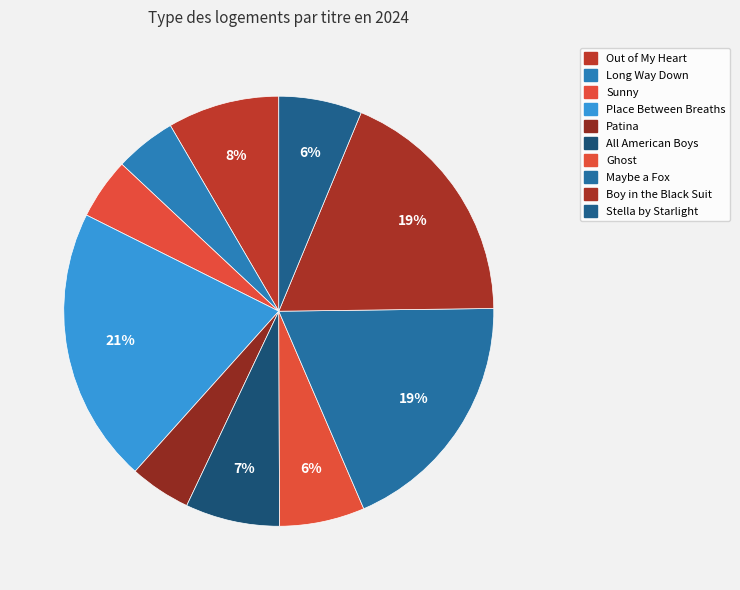

Count the number of slices in the pie.

10